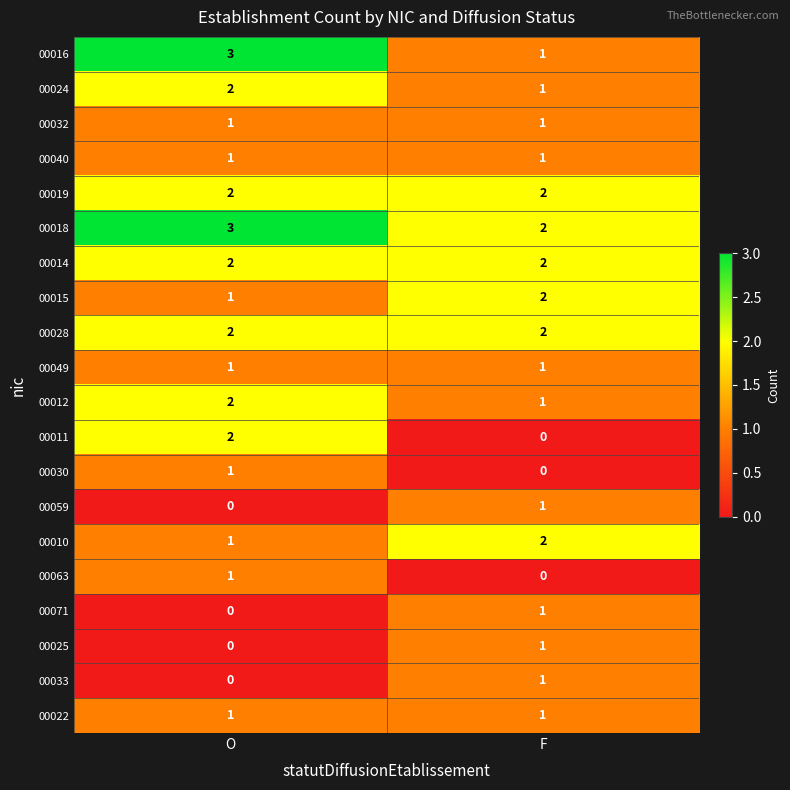

The 00028 series shows 2 at O. True or false?

True